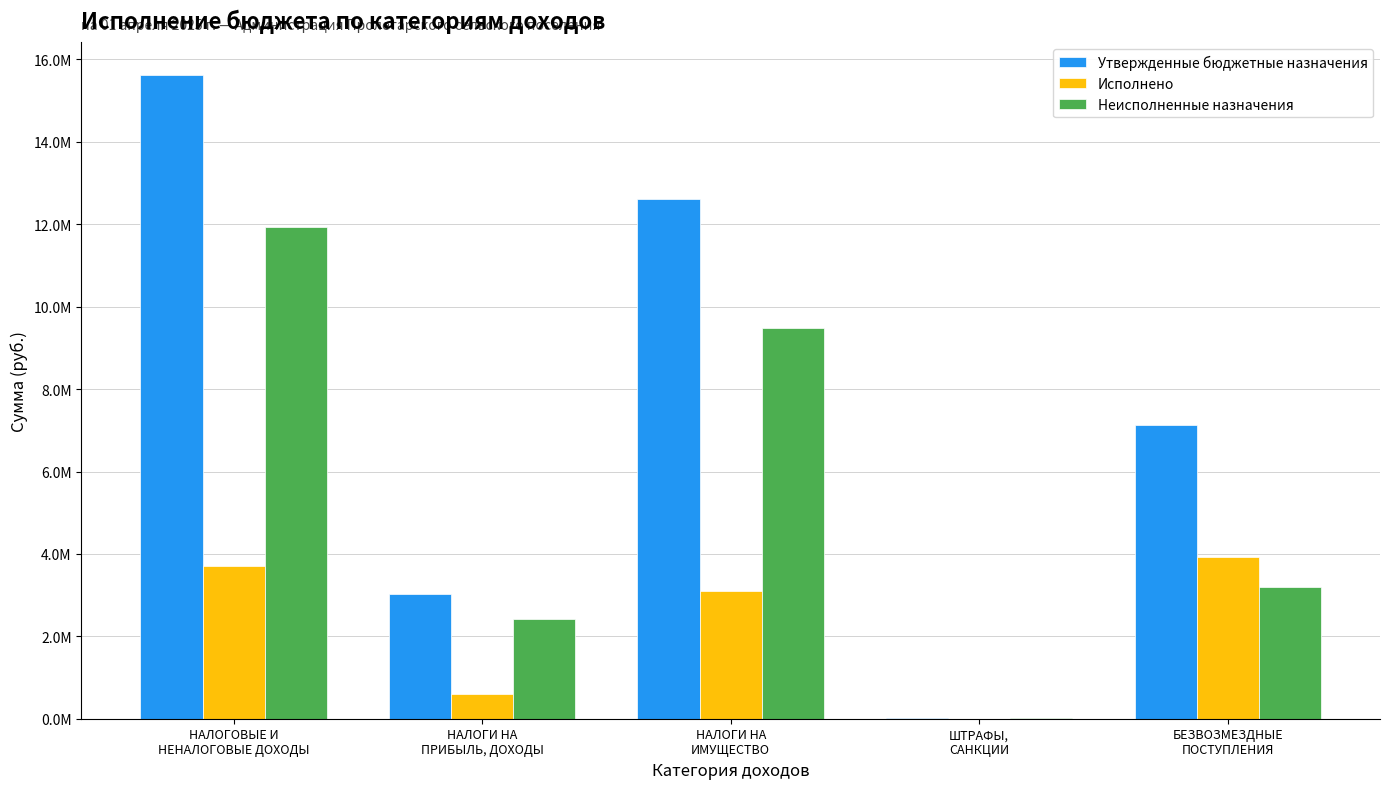

Which category has the highest value across all series?

НАЛОГОВЫЕ И
НЕНАЛОГОВЫЕ ДОХОДЫ